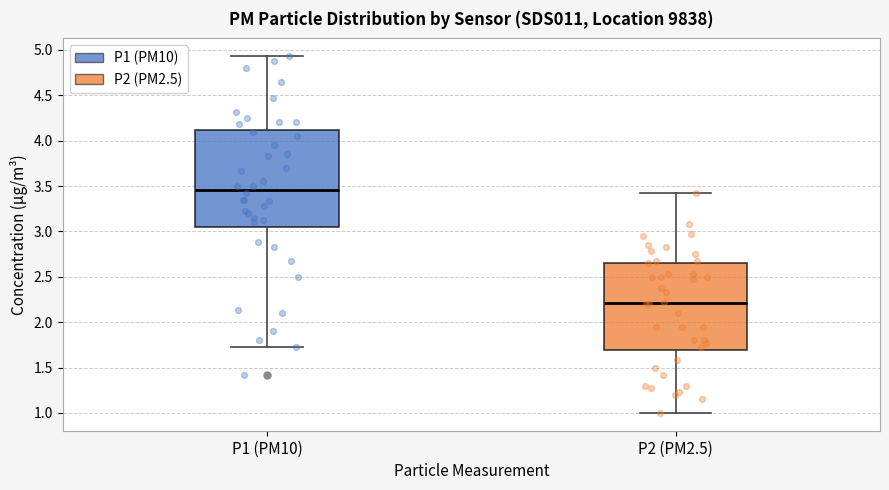

Reading left to right, read every box against the y-axis: the position of its median line, the range the box covers, and the ends of its whiskers. The values are not printed on the chart, so give them approximately, as read against the axis.

P1 (PM10): median 3.45, box 3.05 to 4.10, whiskers 1.75 to 4.95
P2 (PM2.5): median 2.20, box 1.70 to 2.65, whiskers 1.00 to 3.40